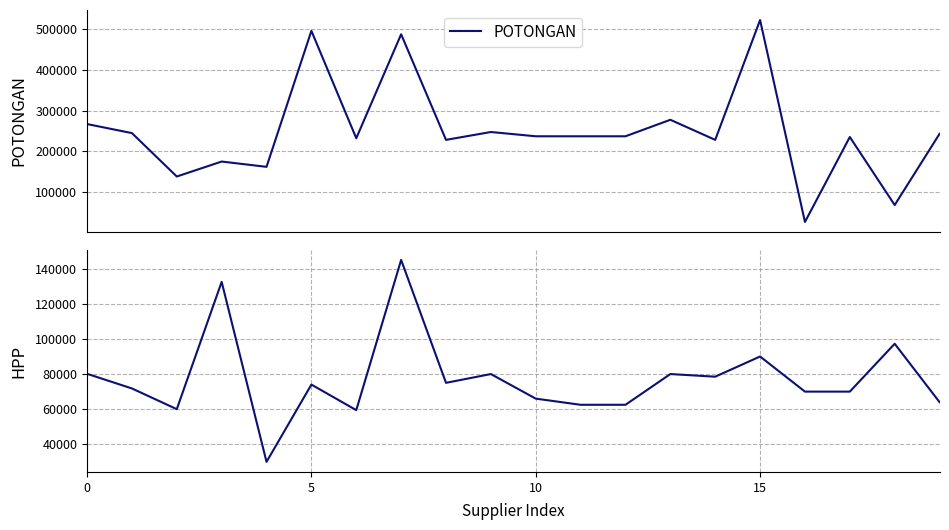

What is the minimum value for POTONGAN?

26700